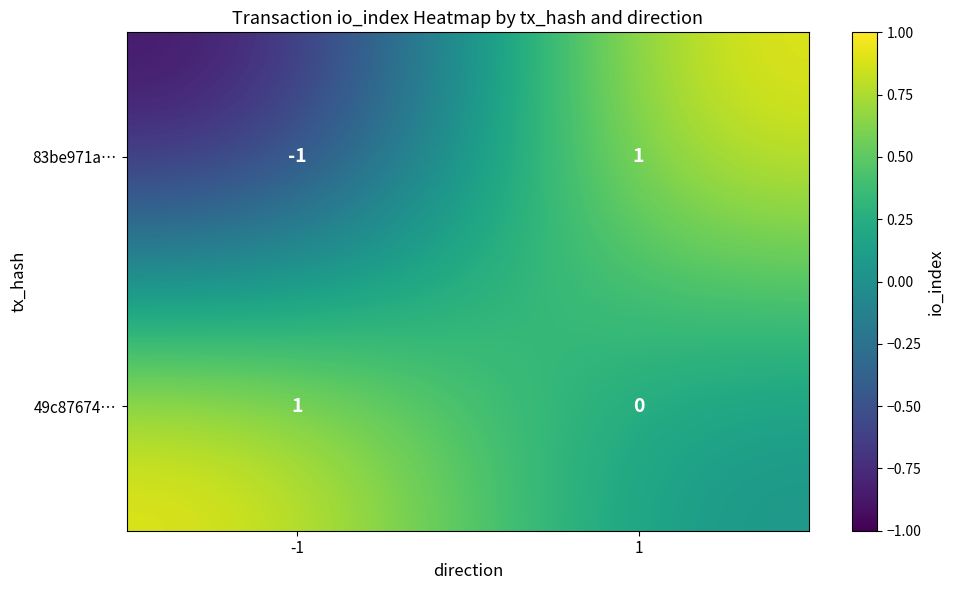

Reading left to right, transcribe all the data shown in this chart.

83be971a…: -1=-1	1=1
49c87674…: -1=1	1=0